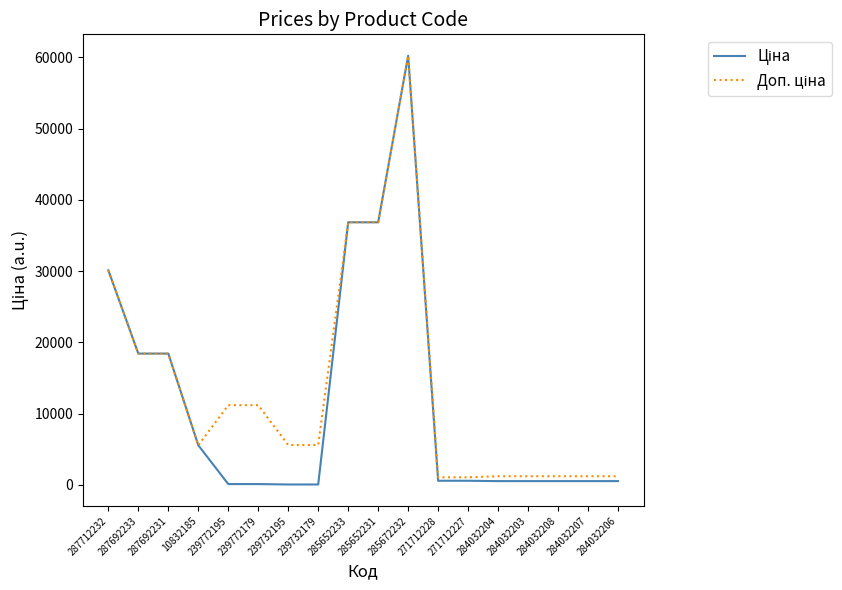

What is the greatest value displayed?

60205.6